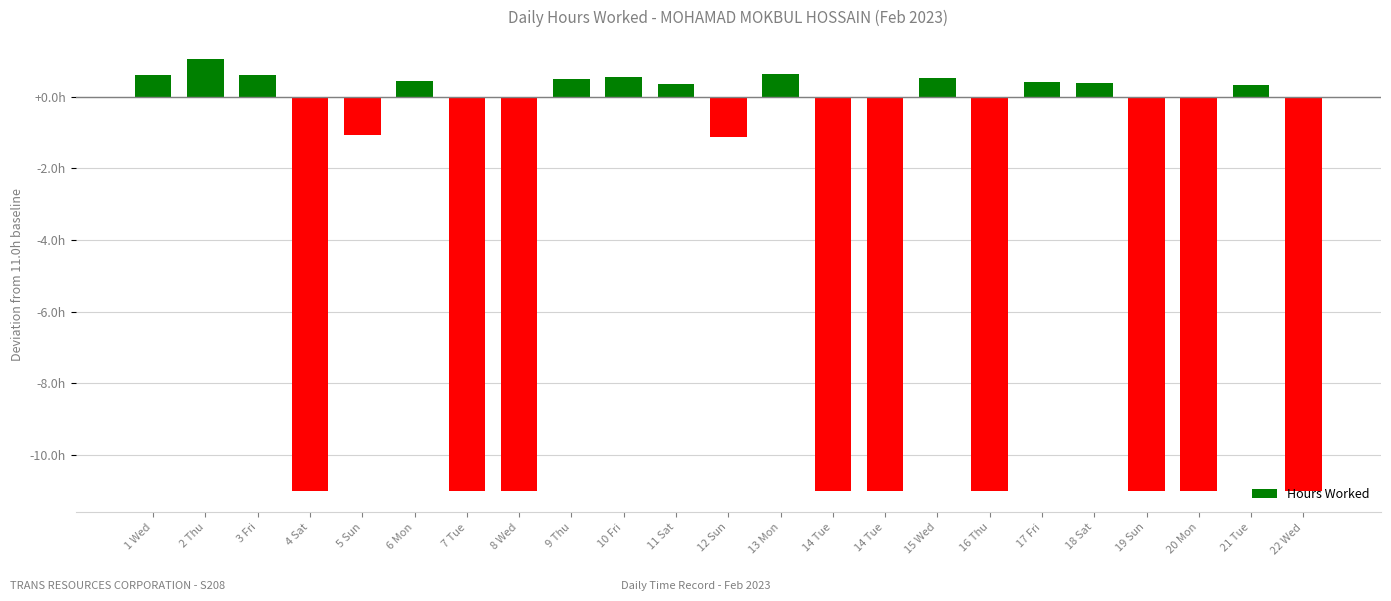

Does the chart contain any negative values?

Yes